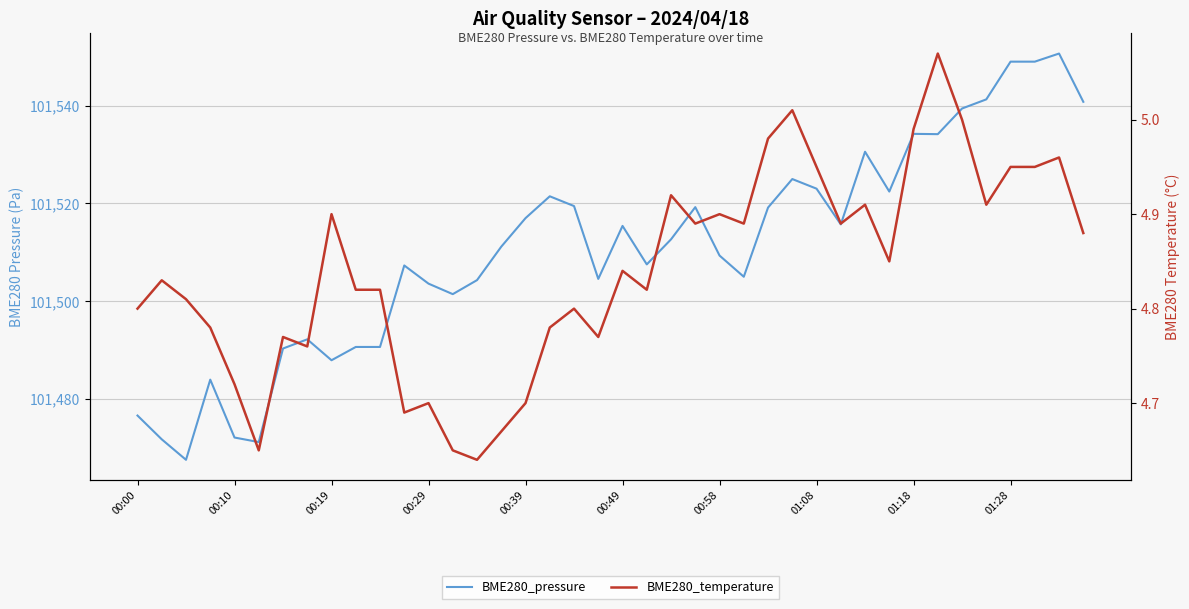

How many categories are shown in the chart?

40